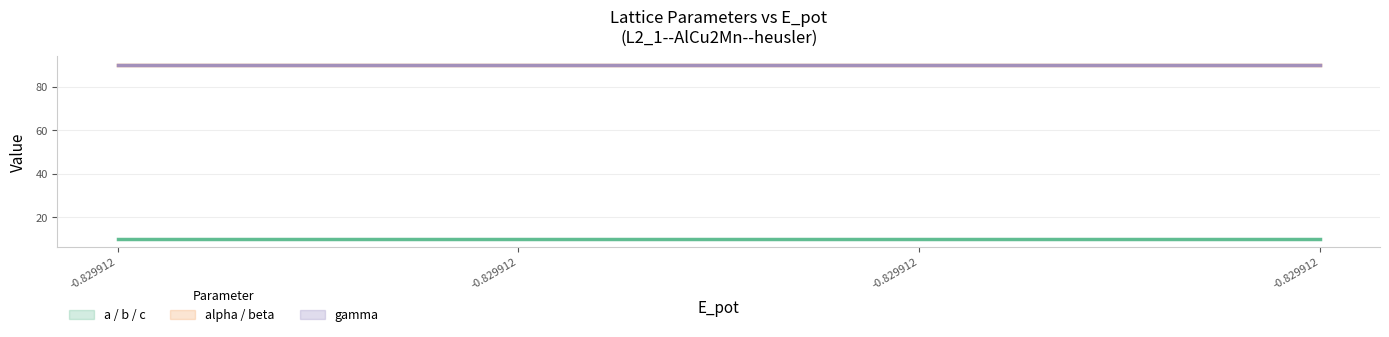

Is the value of c at 2 greater than the value of a at 1?

No